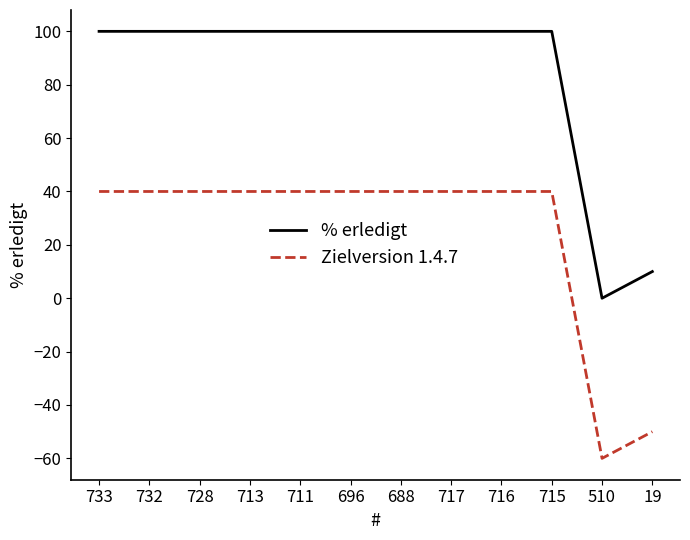

List the series in order of their peak value, lowest first.

Zielversion 1.4.7, % erledigt